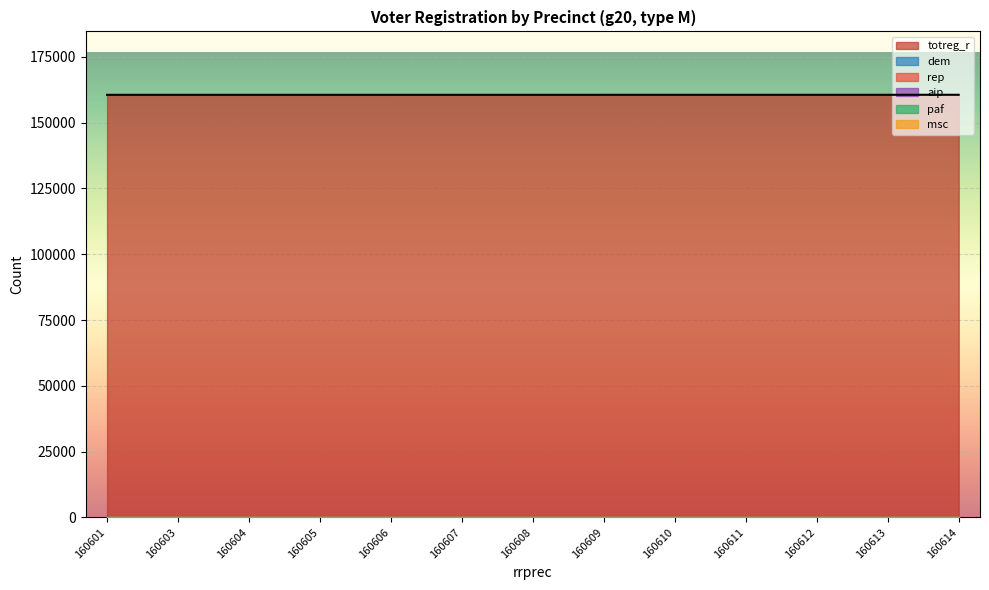

Which series has the largest total across all categories?

totreg_r